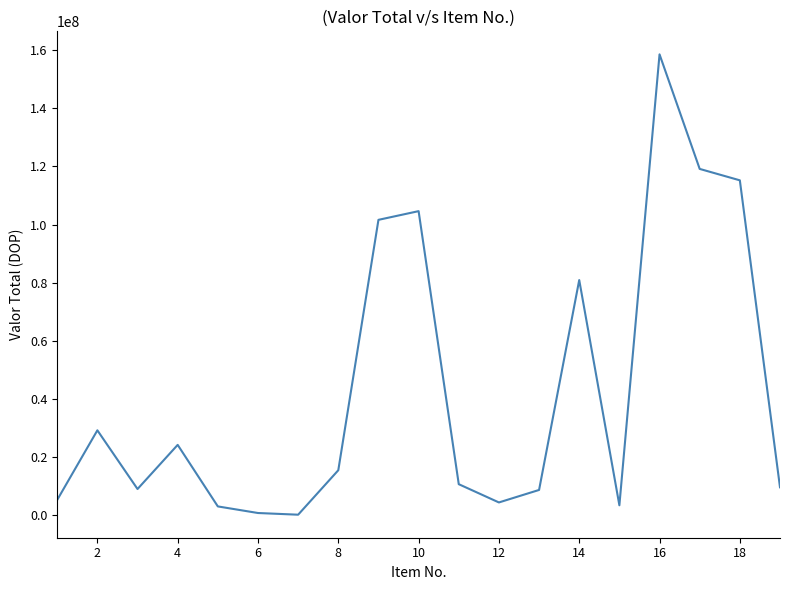

What is the difference between the second highest and second lowest values?

118563328.4